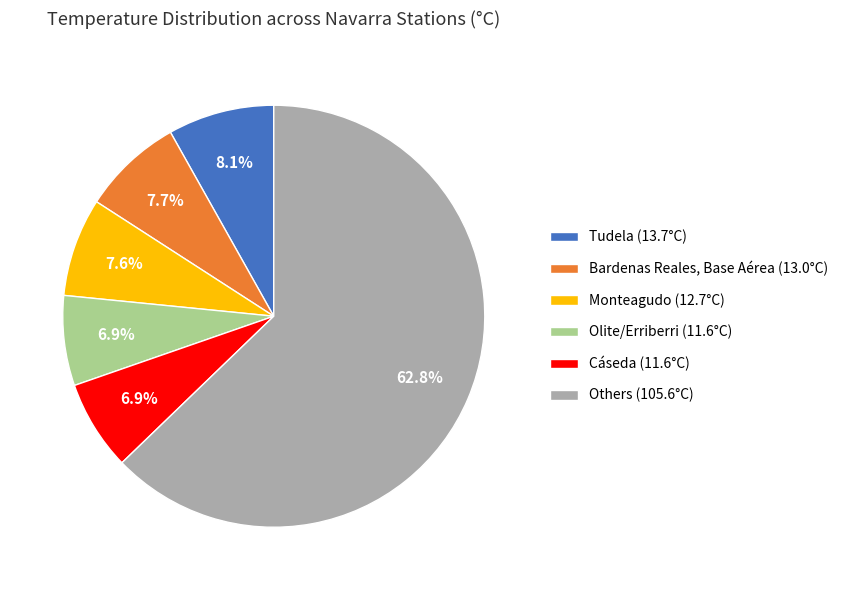

Which category has the biggest portion of the pie?

Others (105.6°C)